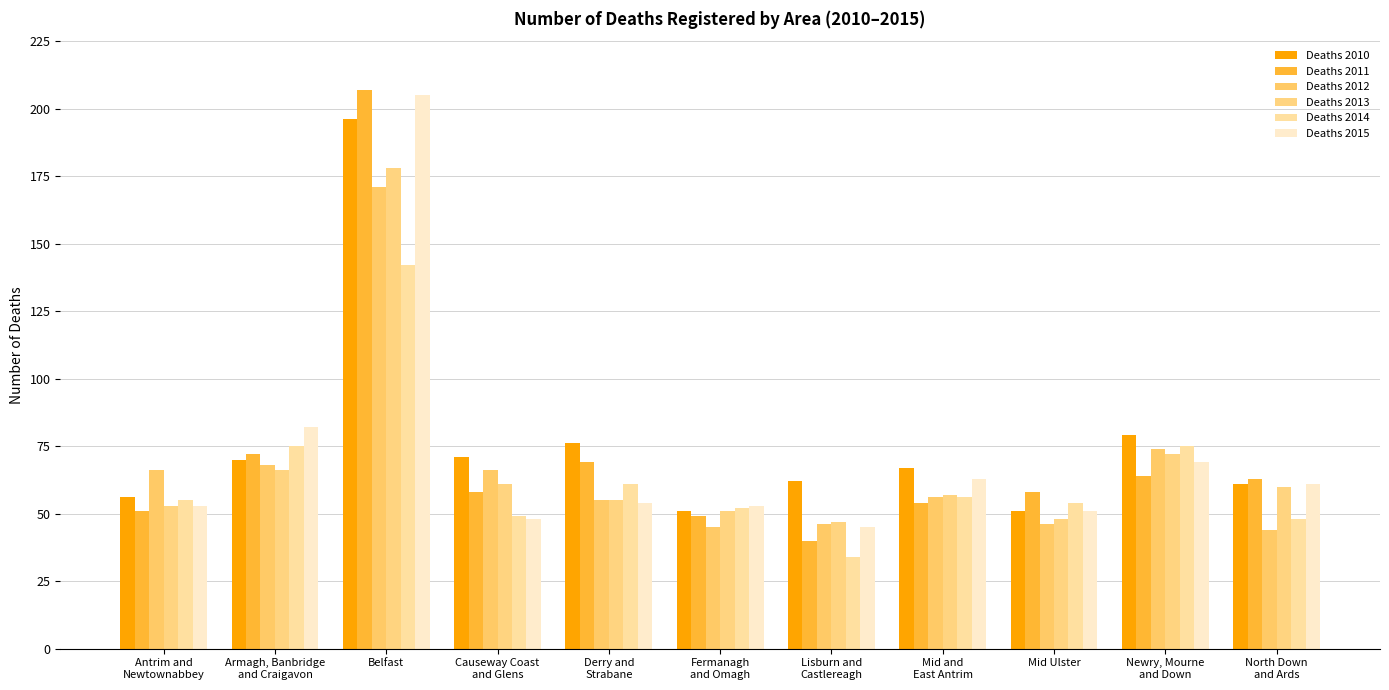

The value of Deaths 2012 at Mid Ulster is 46. True or false?

True